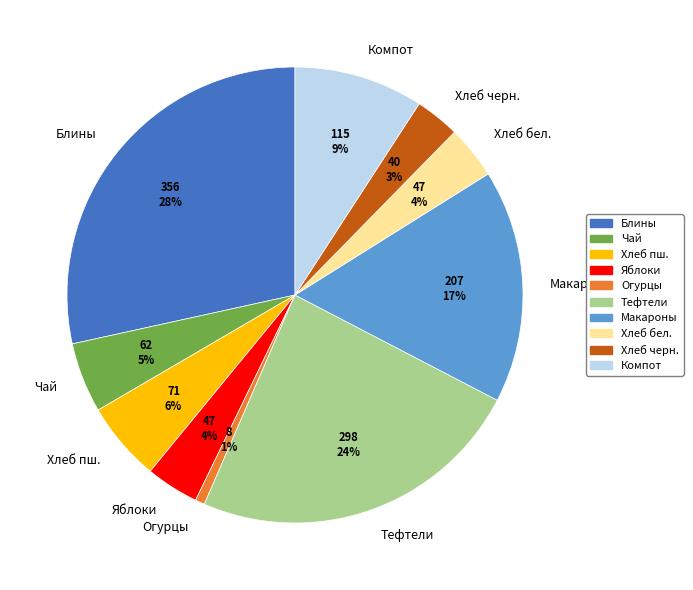

Which slice is the smallest?

Огурцы